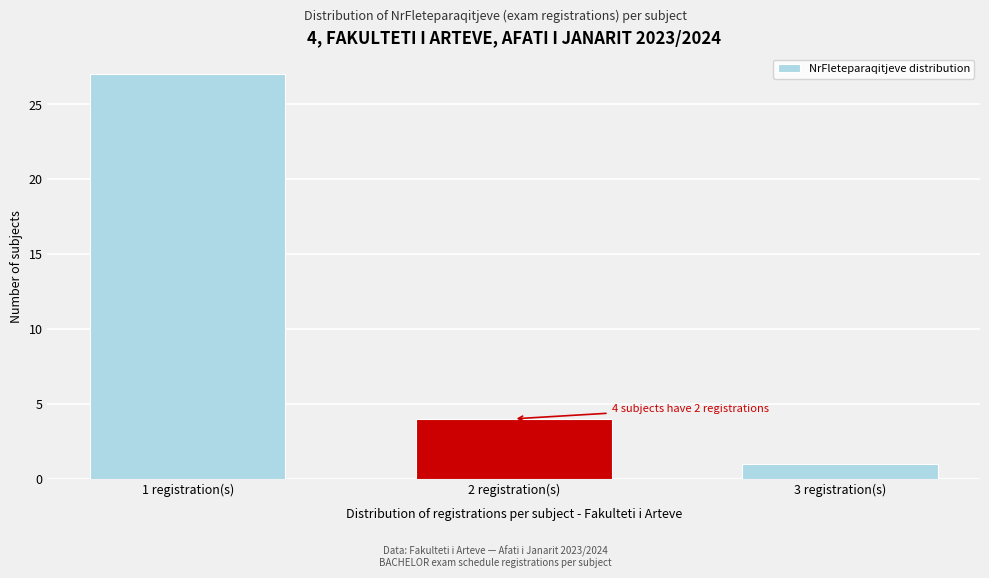

Reading left to right, transcribe all the data shown in this chart.

27	4	1